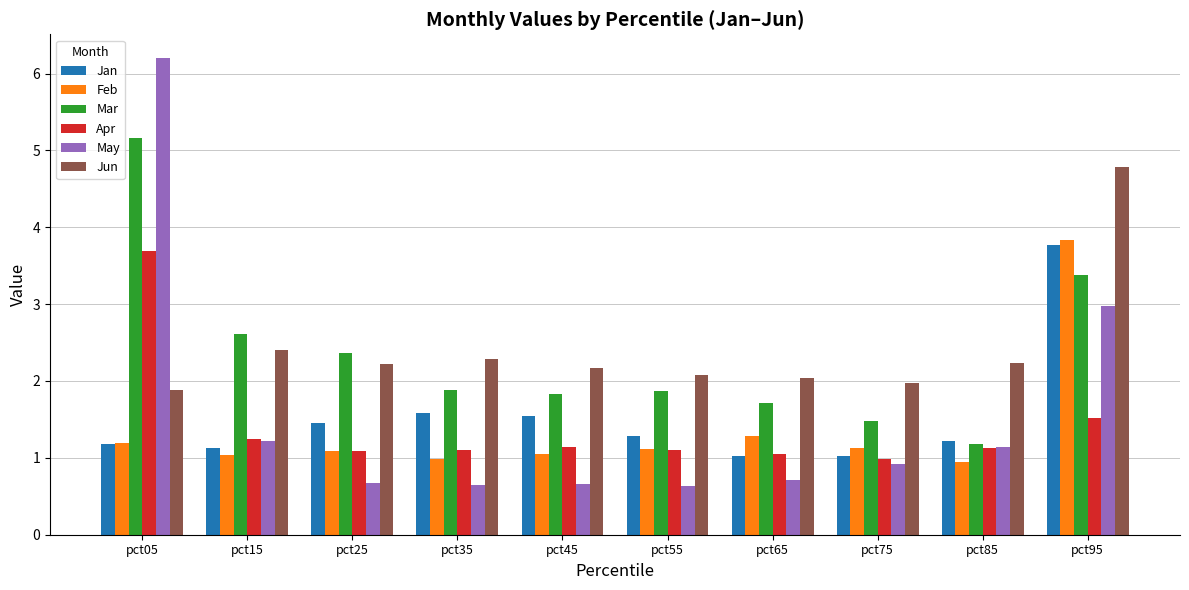

At which label does Jun reach its peak?

pct95